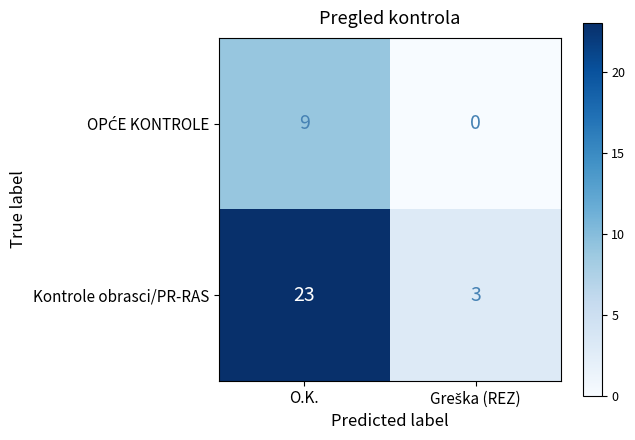

Which series has the largest range (max minus min)?

Kontrole obrasci/PR-RAS